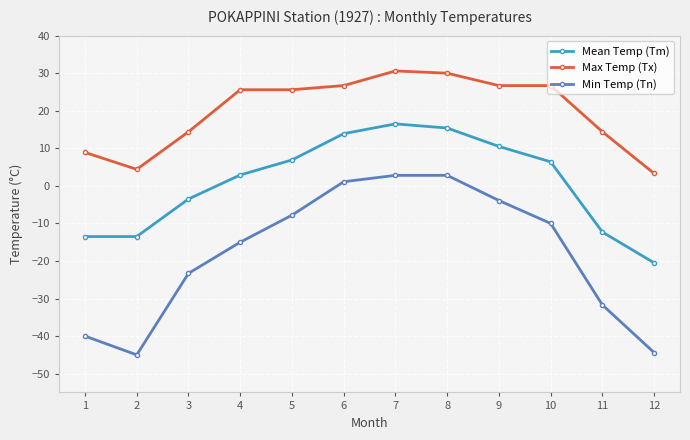

Reading right to left, what are all the values shown in this chart?

Mean Temp (Tm): 12=-20.5	11=-12.3	10=6.4	9=10.5	8=15.4	7=16.5	6=13.9	5=6.9	4=2.9	3=-3.5	2=-13.5	1=-13.5
Max Temp (Tx): 12=3.3	11=14.4	10=26.7	9=26.7	8=30.0	7=30.6	6=26.7	5=25.6	4=25.6	3=14.4	2=4.4	1=8.9
Min Temp (Tn): 12=-44.4	11=-31.7	10=-10.0	9=-3.9	8=2.8	7=2.8	6=1.1	5=-7.8	4=-15.0	3=-23.3	2=-45.0	1=-40.0